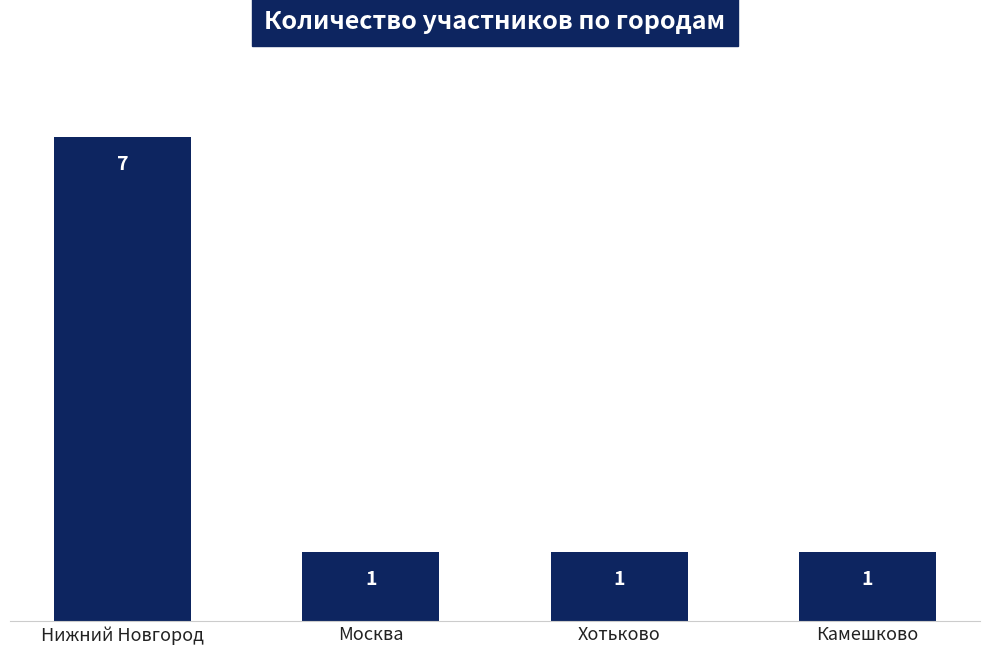

Between Москва and Нижний Новгород, which is larger?

Нижний Новгород